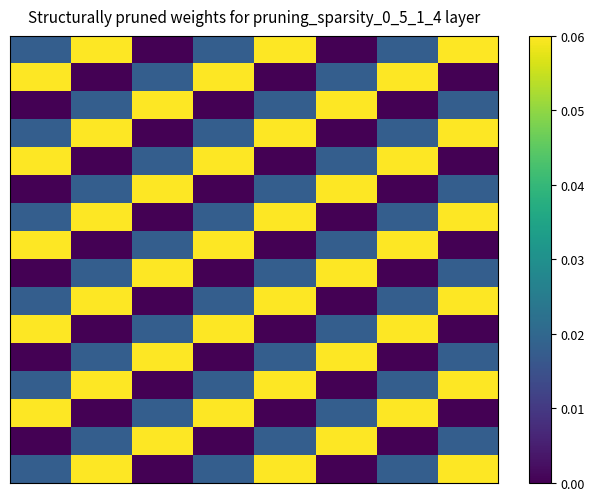

What is the maximum value shown in the chart?

0.1